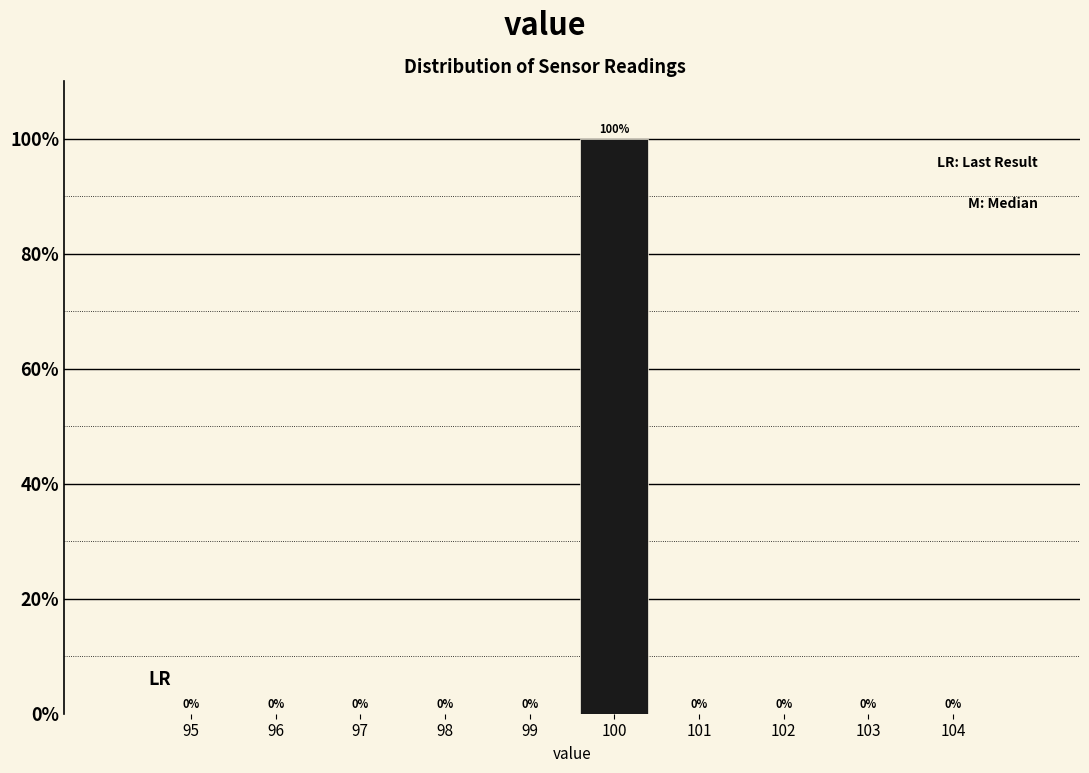

Reading left to right, list all the values displayed in this chart.

95=0	96=0	97=0	98=0	99=0	100=100	101=0	102=0	103=0	104=0